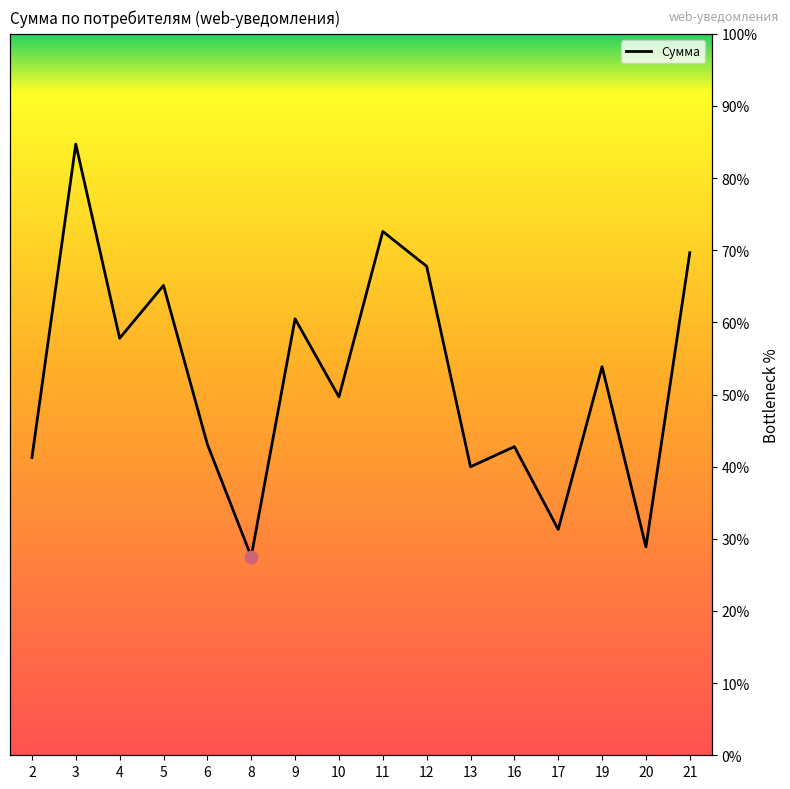

What is the ratio of the value at 12 to the value at 10?

1.4